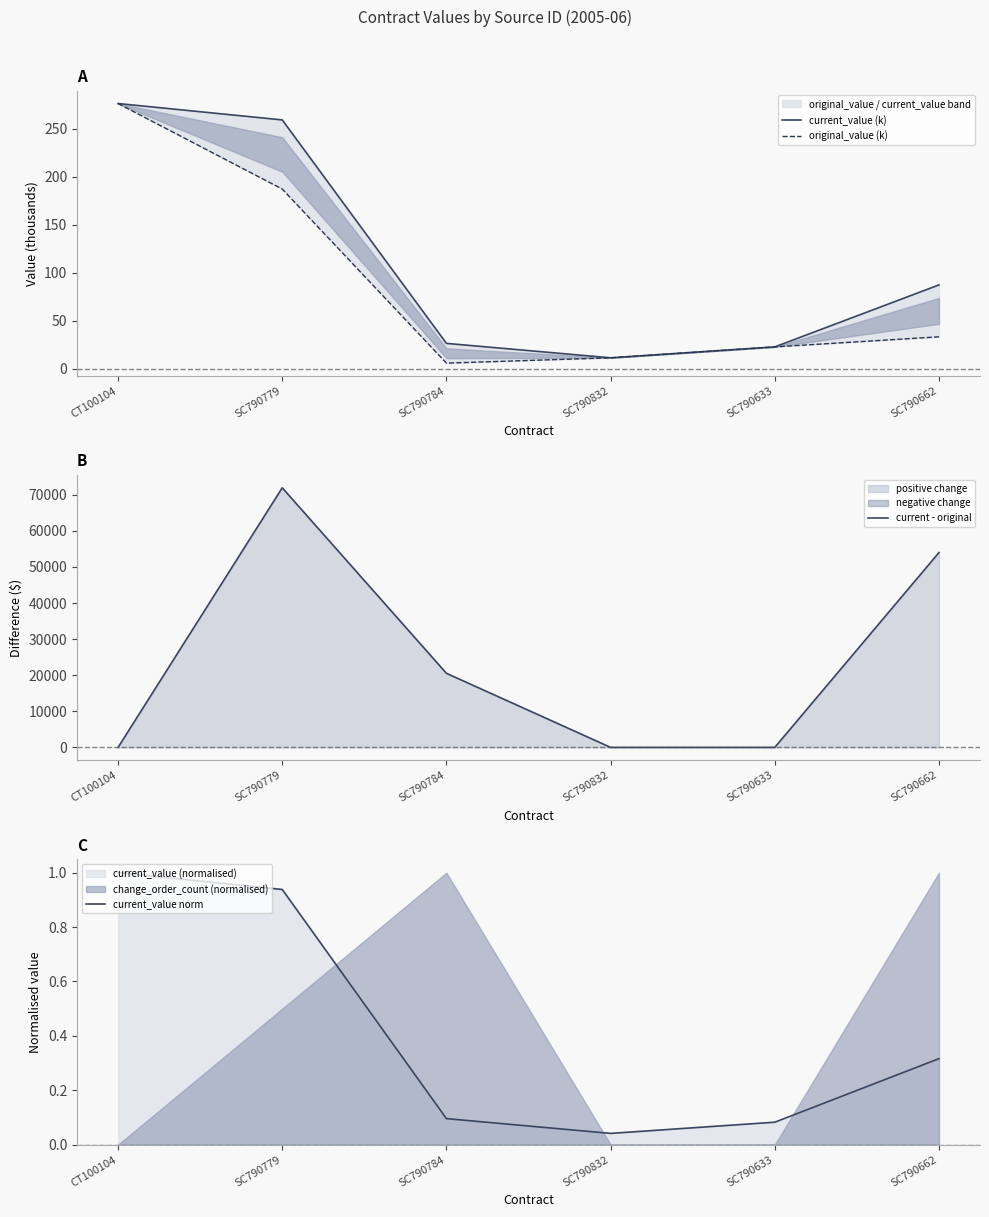

Which series has the largest total across all categories?

current - original